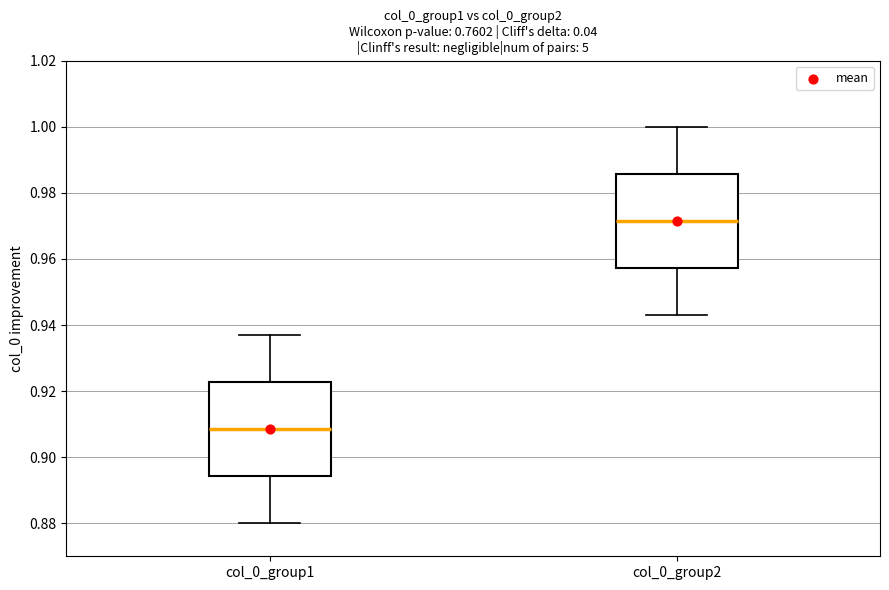

Where does the lower whisker of the box for col_0_group1 end on the y-axis? The values are not printed on the chart, so give them approximately, as read against the axis.

0.880